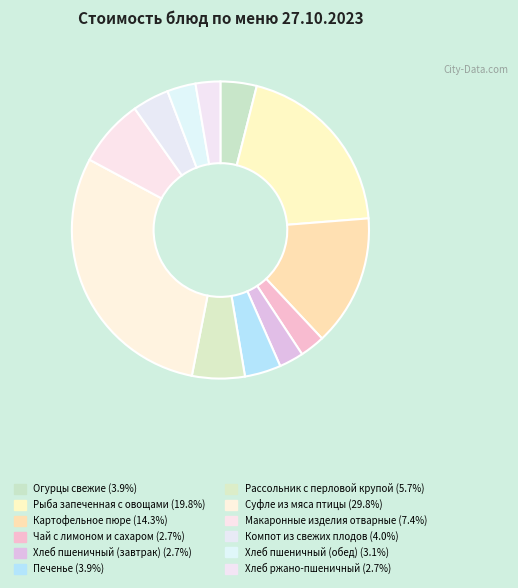

Combined, do Компот из свежих плодов and Хлеб пшеничный (обед) account for over 50%?

No